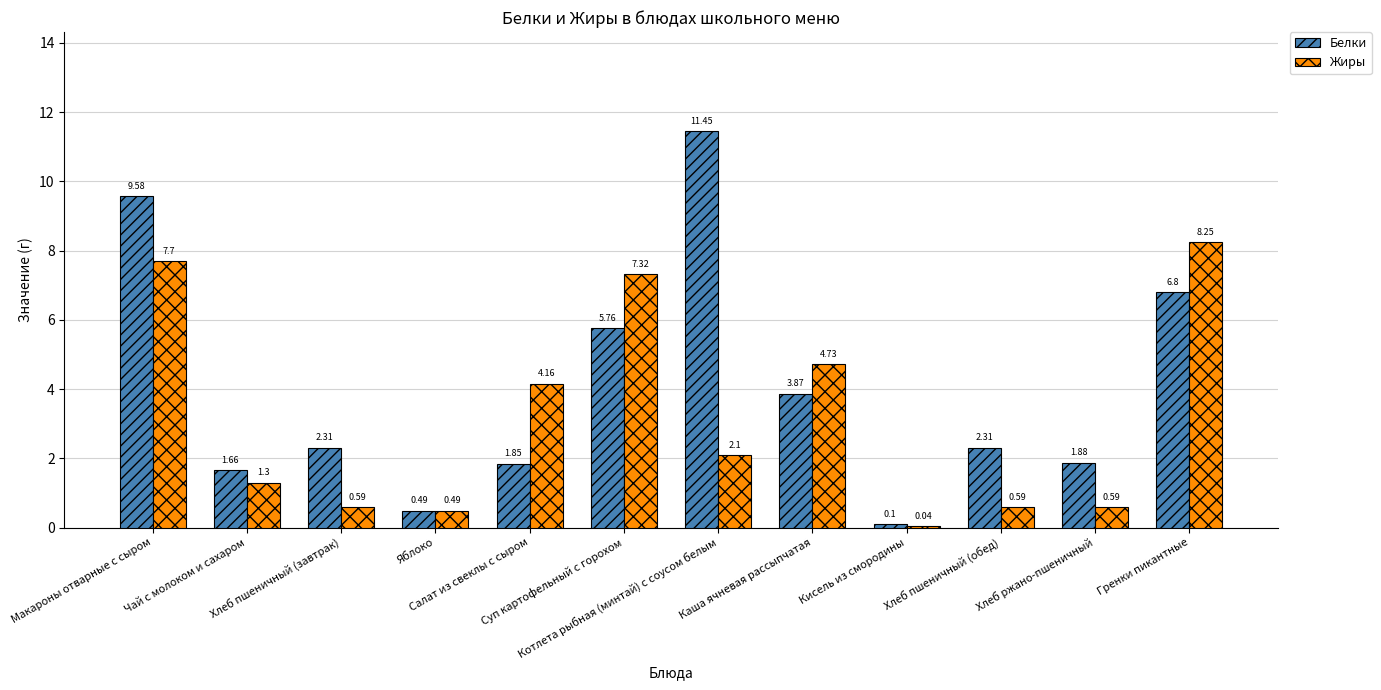

What is the sum of all Жиры values?

37.9